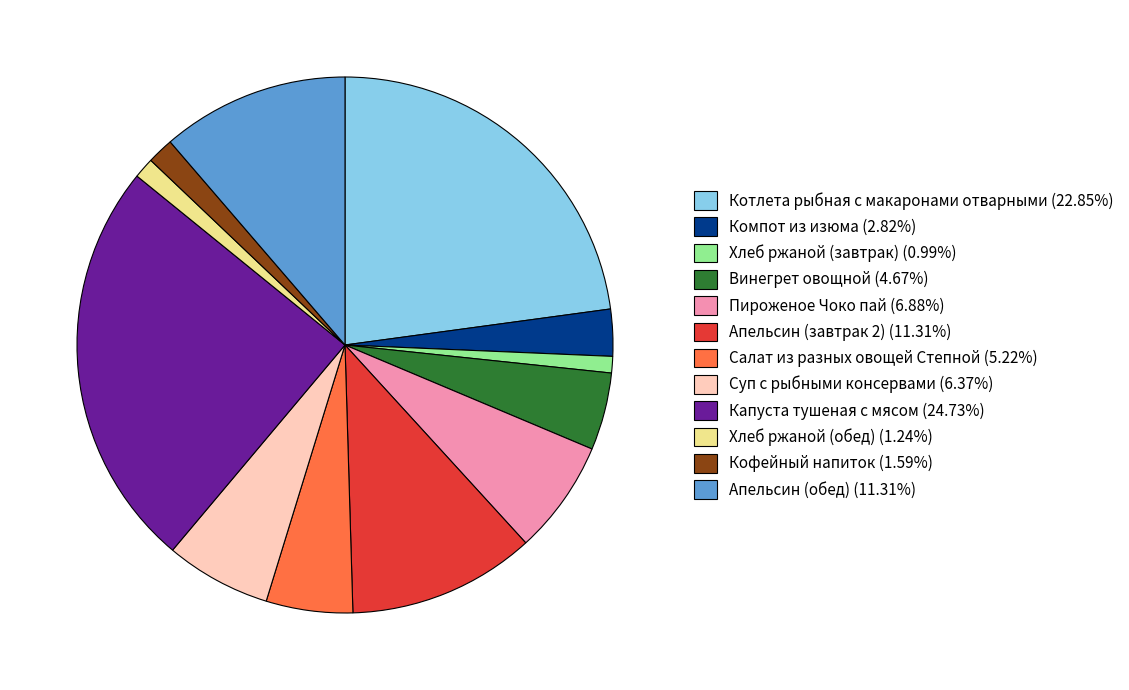

Is there any slice that represents more than half of the pie?

No